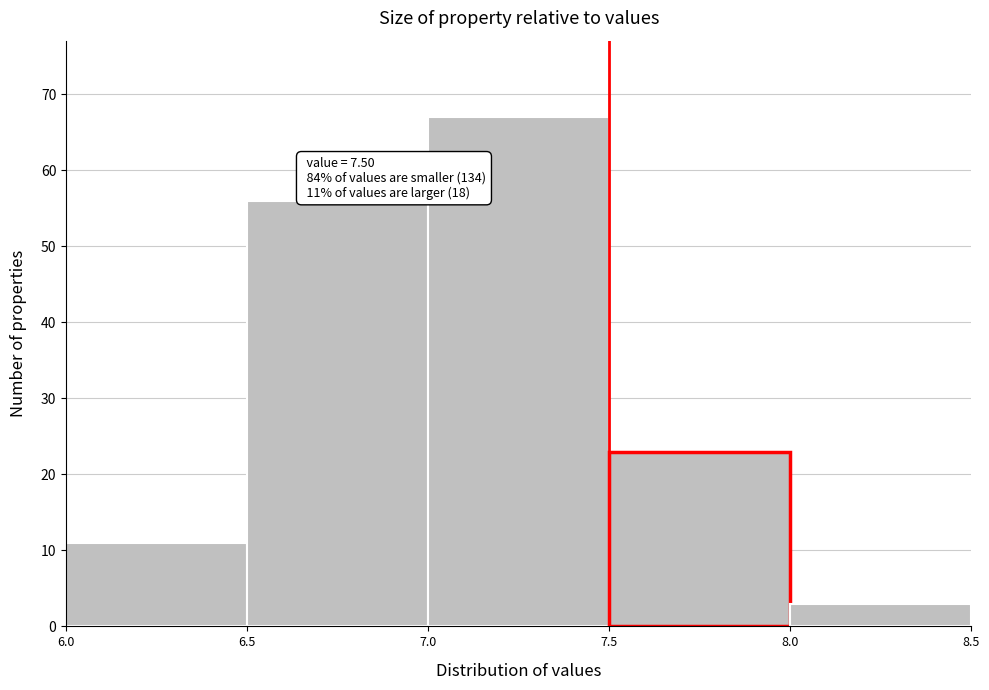

Over which range of the x-axis is the bar tallest?

7.0 to 7.5